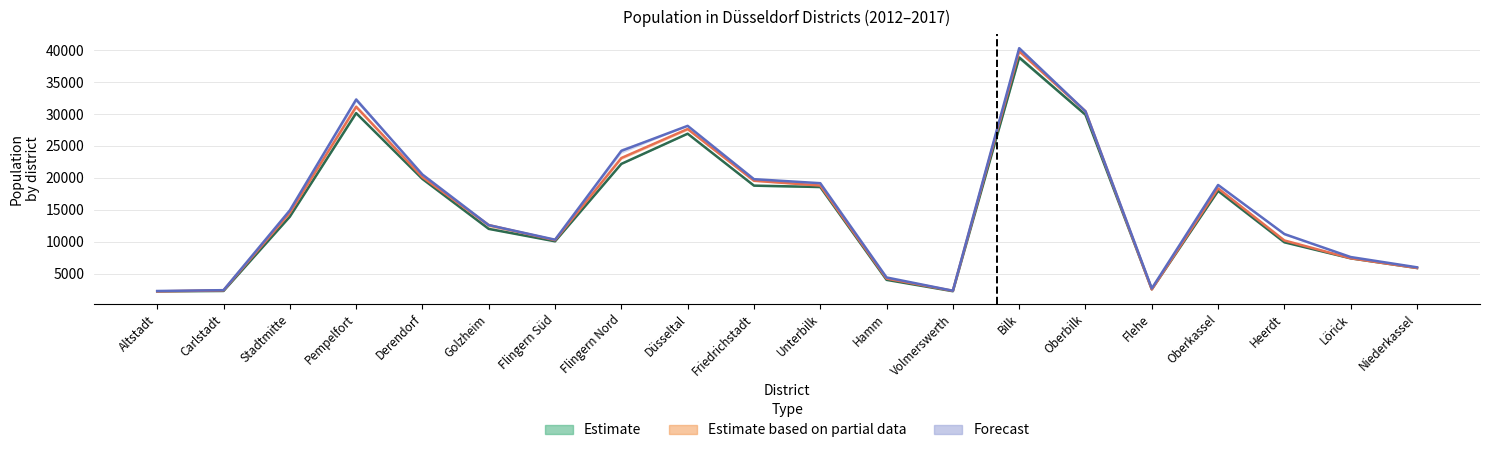

What is the average value of the 2012 series?

14791.6